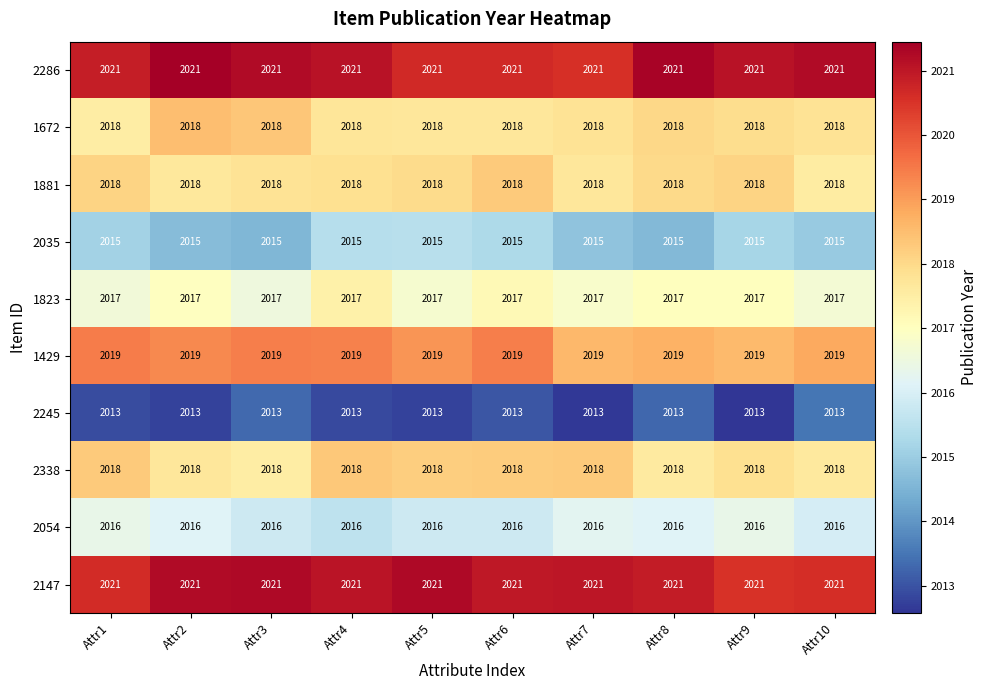

What is the average value of the 2035 series?

2015